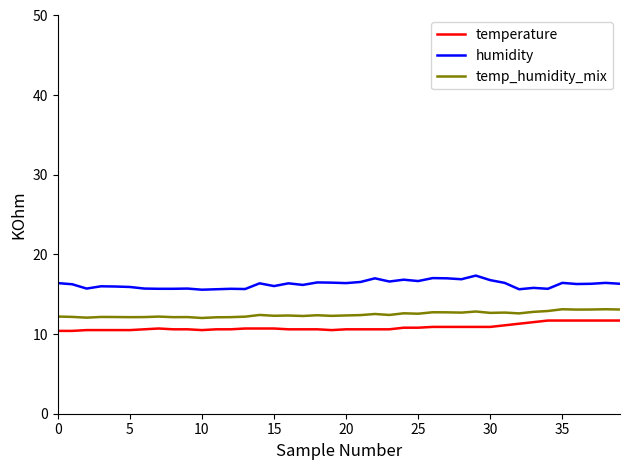

What is the difference between the maximum and minimum values in the temp_humidity_mix series?

1.1